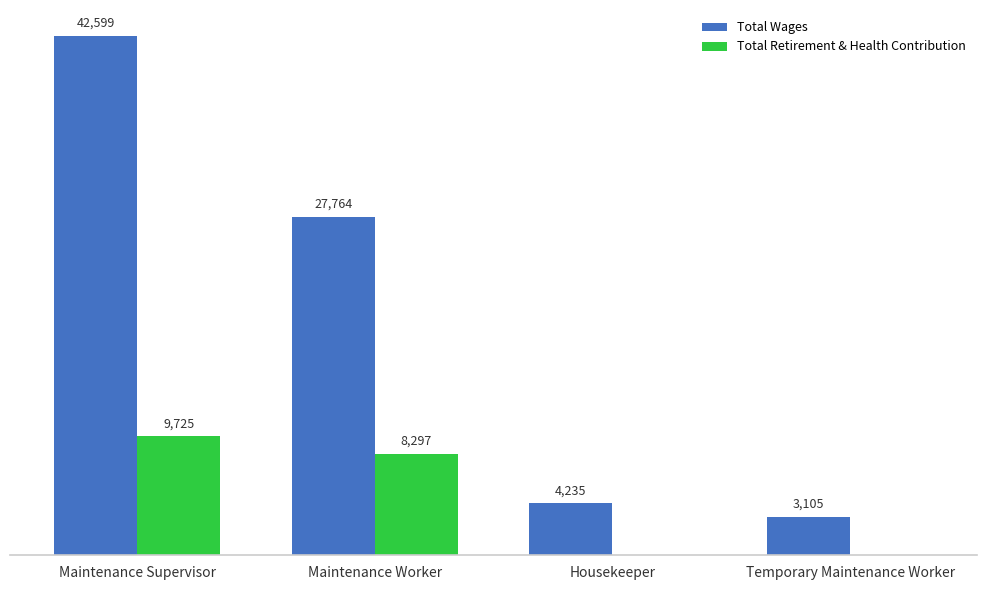

What are all the series names shown in the legend?

Total Wages, Total Retirement & Health Contribution